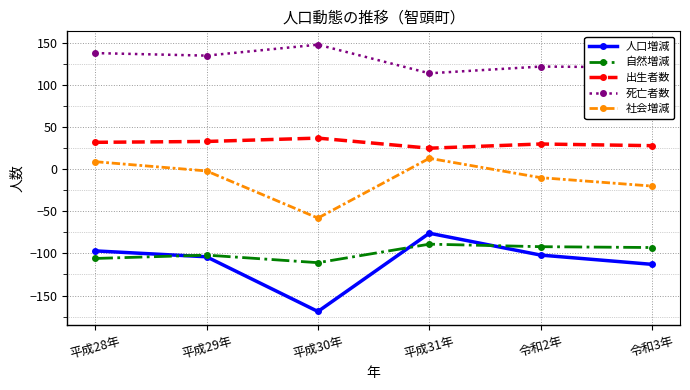

Where is the first local minimum for 自然増減?

平成30年